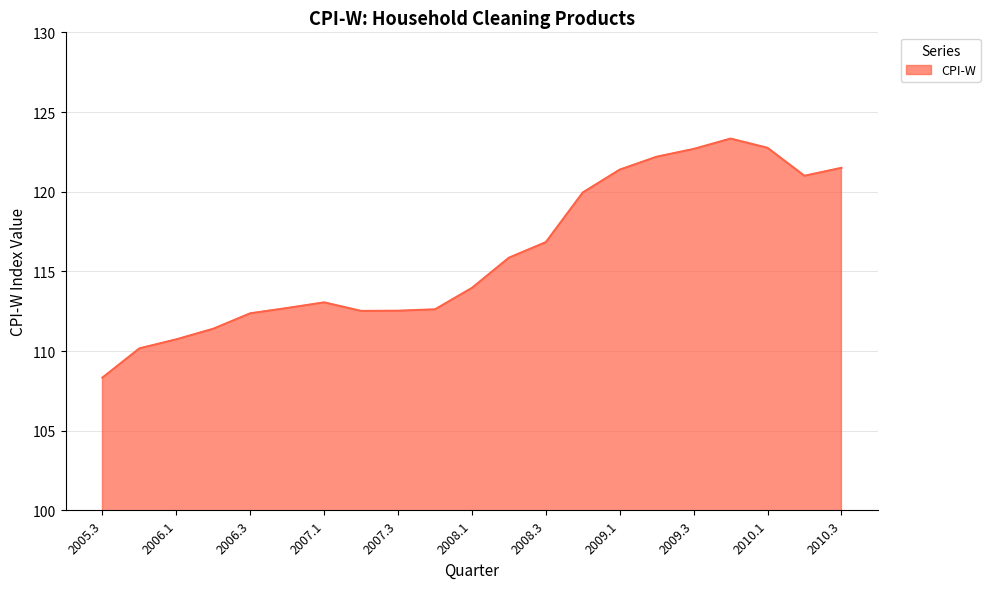

What is the smallest value displayed?

108.3